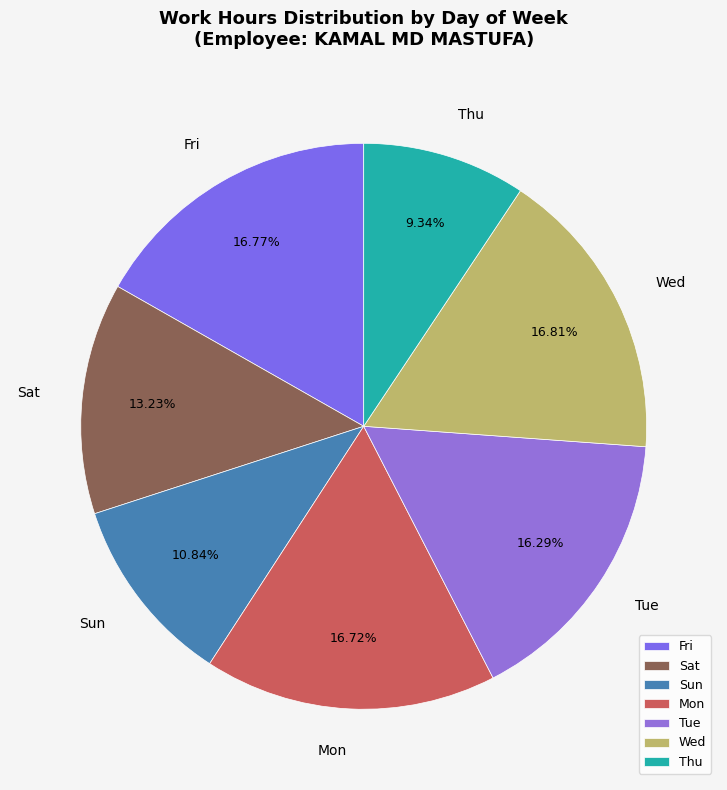

Does Wed represent more than half of the total?

No